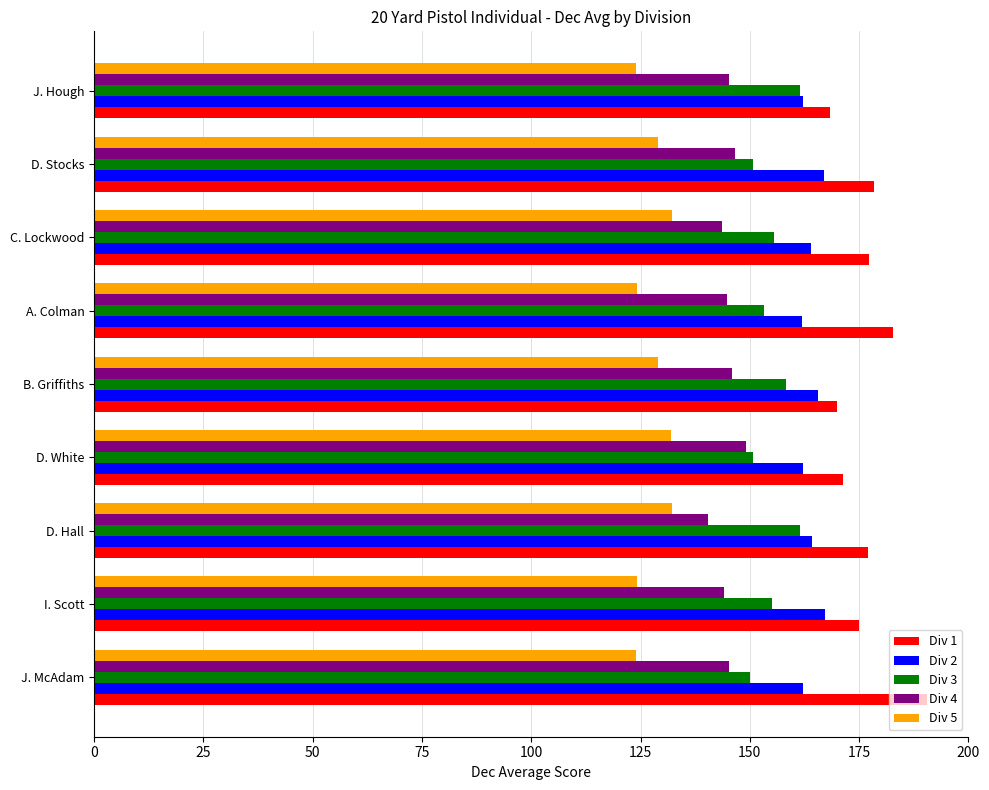

What are all the series names shown in the legend?

Div 1, Div 2, Div 3, Div 4, Div 5